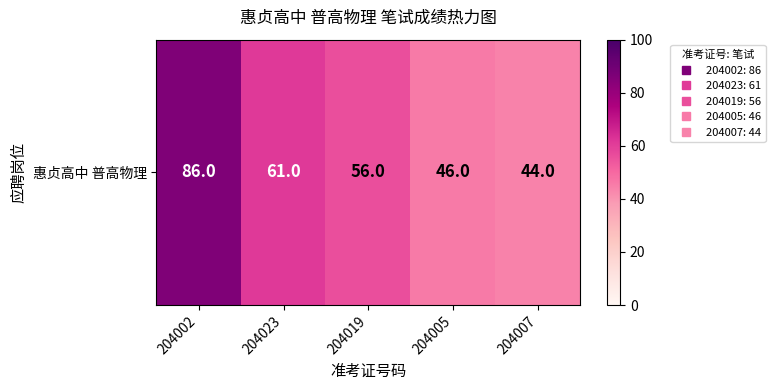

How many data points are above 56?

2